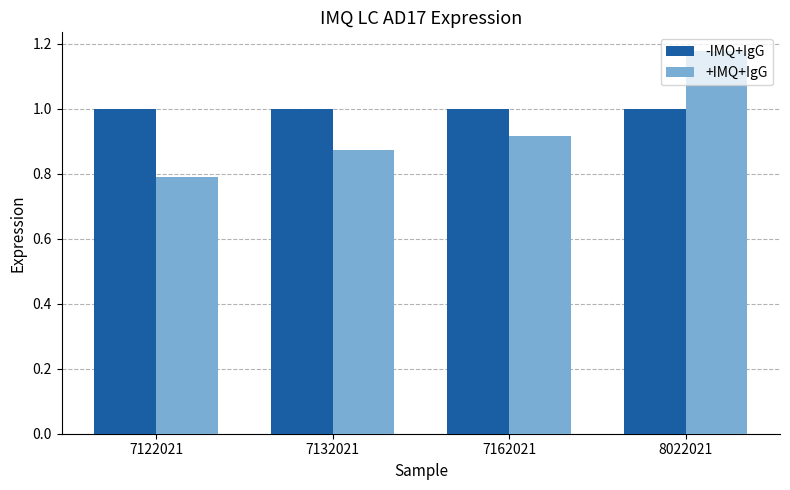

At 7122021, list the series in order from largest to smallest.

-IMQ+IgG, +IMQ+IgG